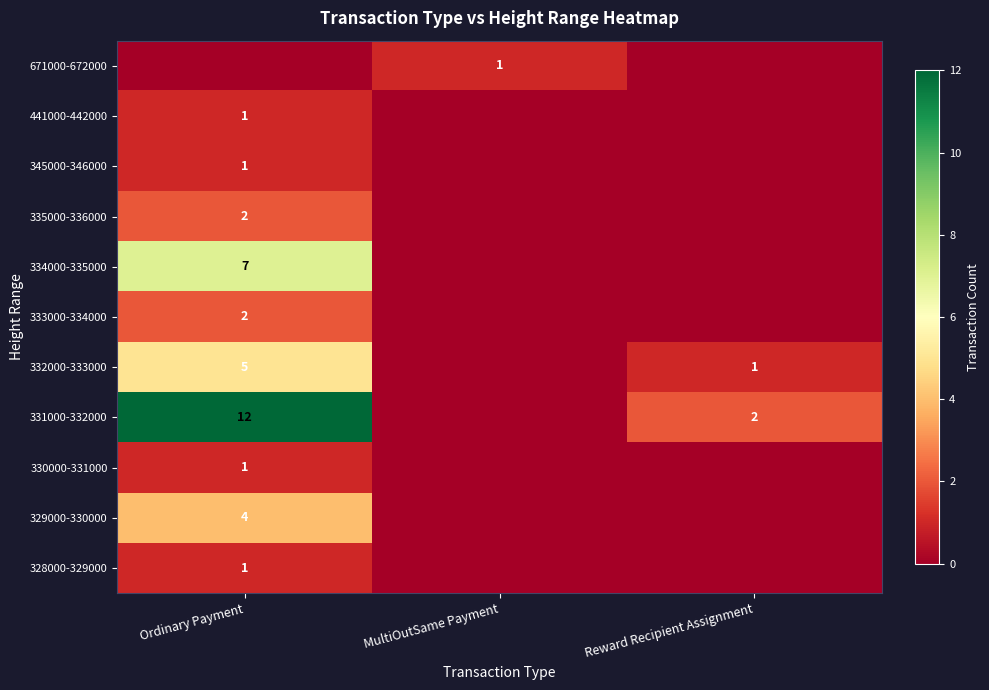

The 331000-332000 series shows 6 at Ordinary Payment. True or false?

False